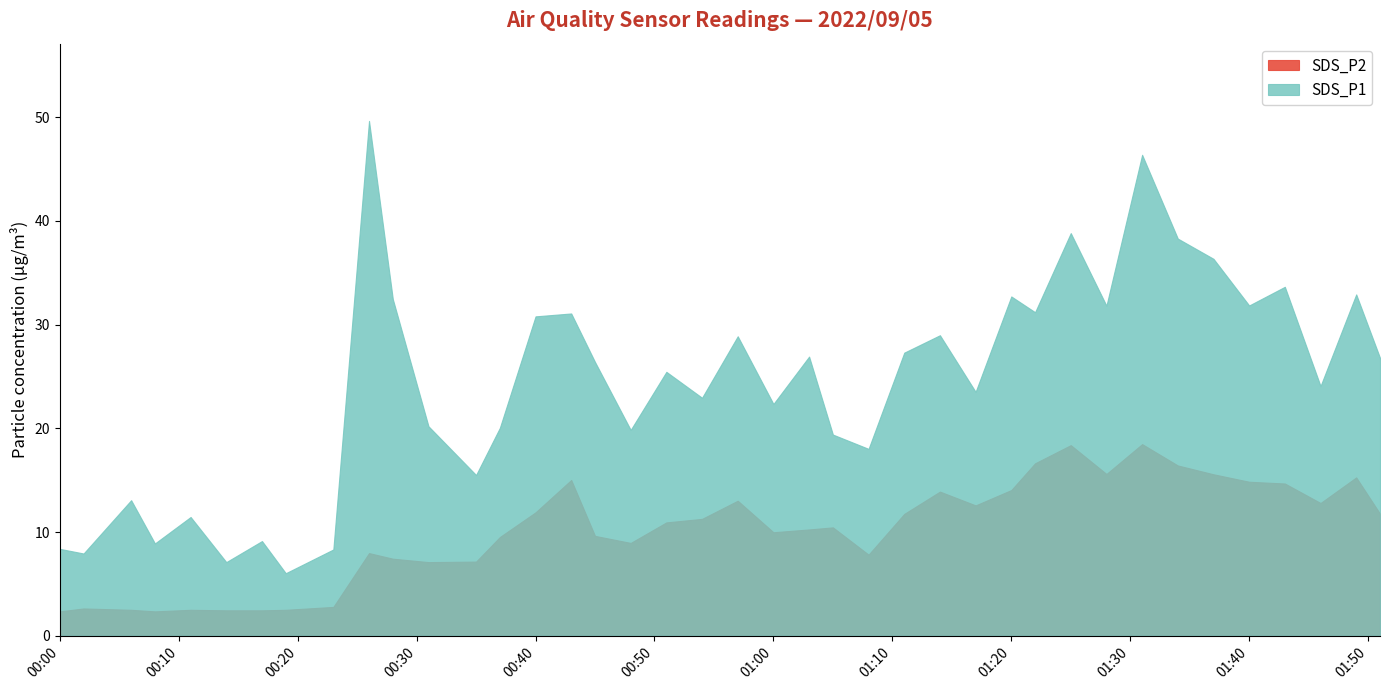

Reading left to right, list all the values displayed in this chart.

SDS_P1: 8.4	7.9	13.1	8.9	11.4	7.1	9.1	6.0	8.3	49.6	32.5	20.2	15.5	20.1	30.8	31.1	26.4	19.9	25.4	22.9	28.9	22.4	26.9	19.4	18.0	27.3	29.0	23.5	32.7	31.2	38.8	31.8	46.4	38.3	36.4	31.9	33.6	24.1	32.9	26.8
SDS_P2: 2.4	2.6	2.5	2.4	2.5	2.5	2.5	2.5	2.8	8.0	7.4	7.1	7.2	9.5	11.9	15.0	9.6	8.9	10.9	11.3	13.0	10.0	10.2	10.4	7.8	11.8	13.9	12.6	14.1	16.6	18.4	15.6	18.5	16.4	15.6	14.8	14.7	12.8	15.3	11.8